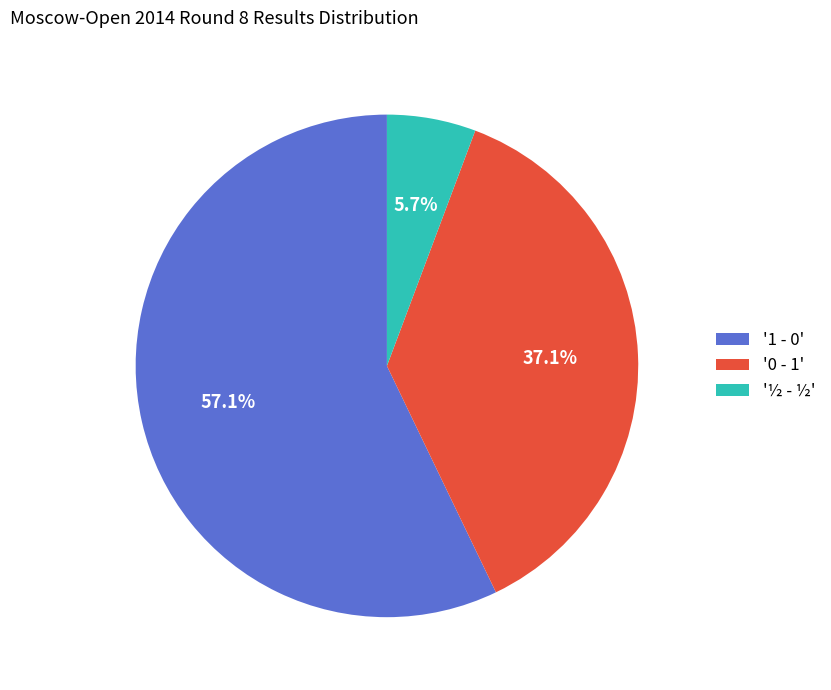

Rank the categories by value from highest to lowest.

'1 - 0', '0 - 1', '½ - ½'